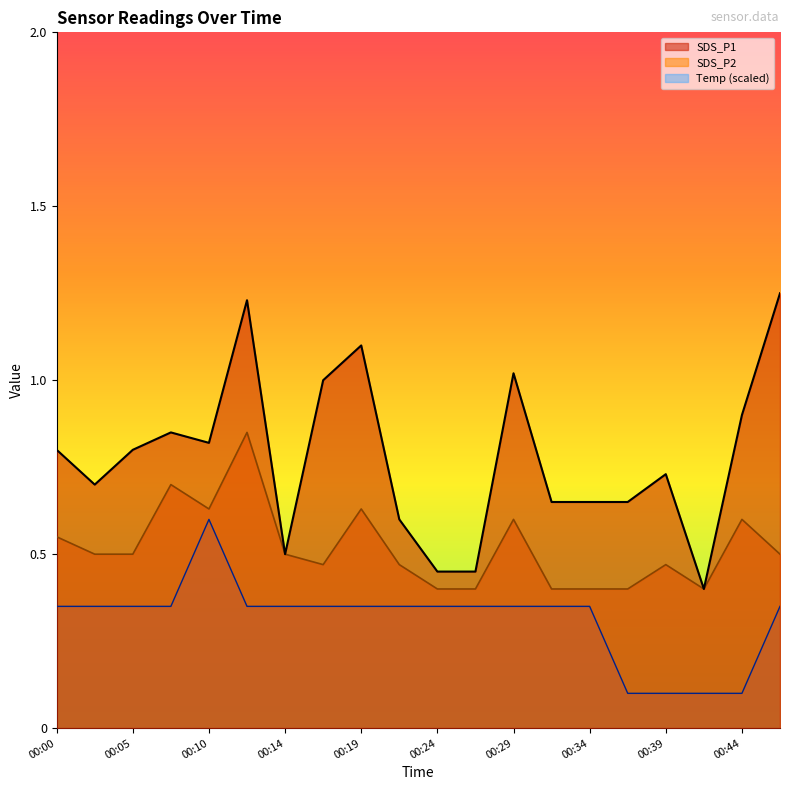

What is the minimum value shown in the chart?

0.1